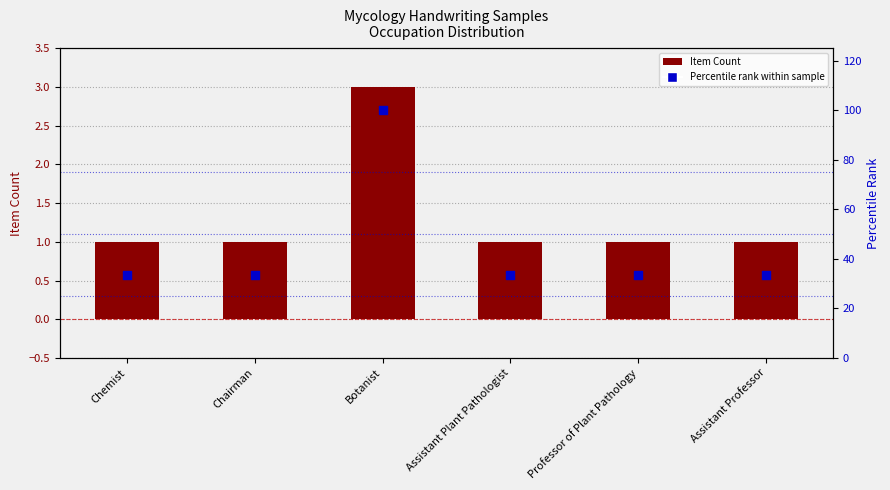

Is the value of Percentile rank within sample at Chemist greater than the value of Item Count at Professor of Plant Pathology?

Yes